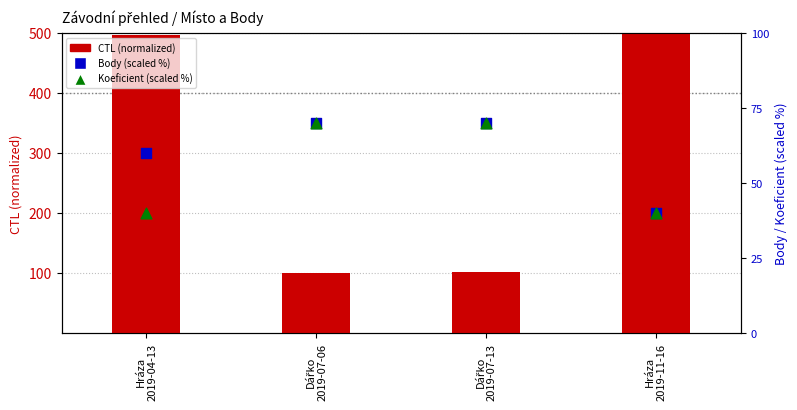

At which category is the sum across all series the highest?

Hráza
2019-04-13